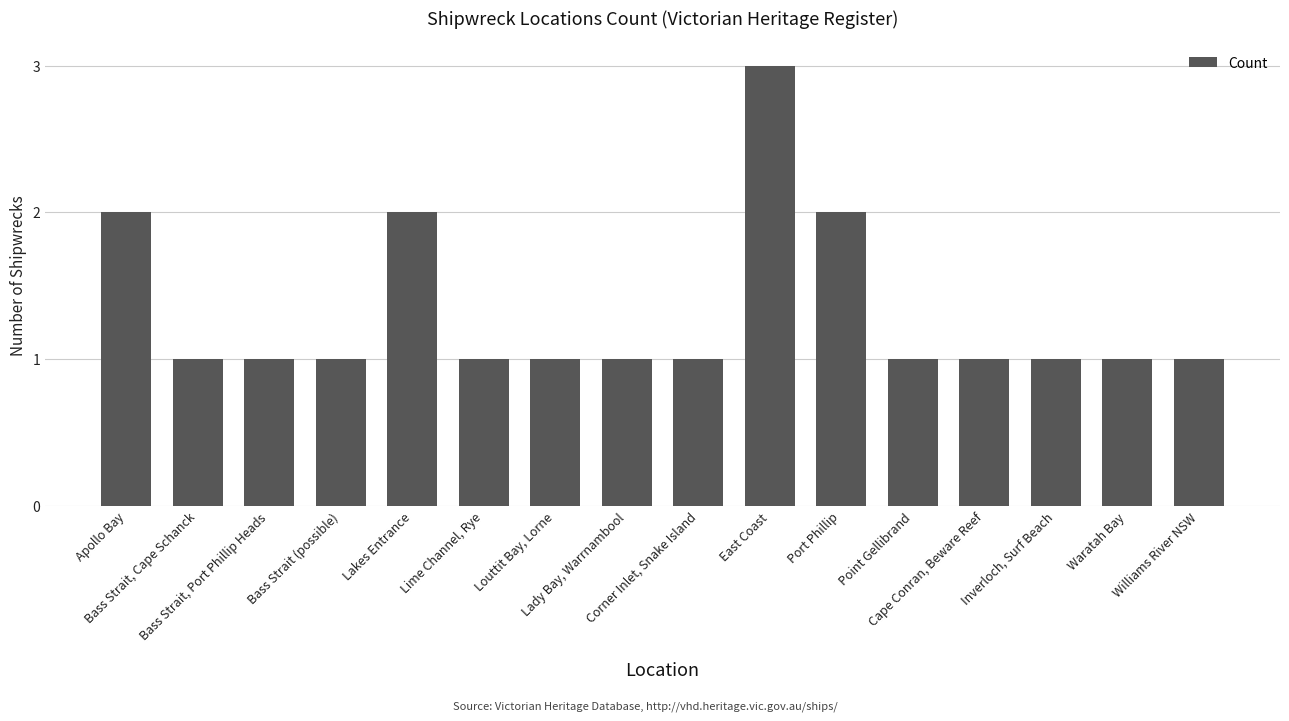

What is the maximum value shown in the chart?

3